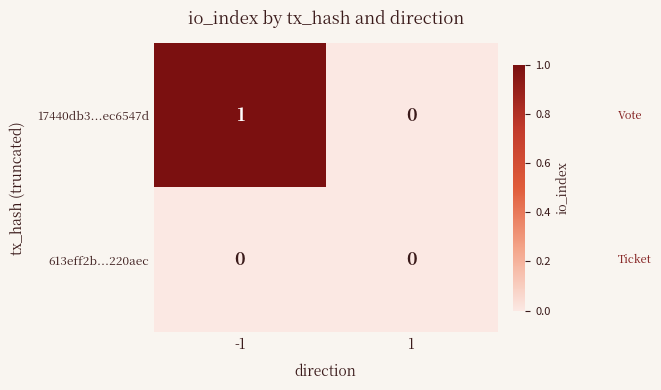

The value of 17440db3...ec6547d at -1 is 2. True or false?

False